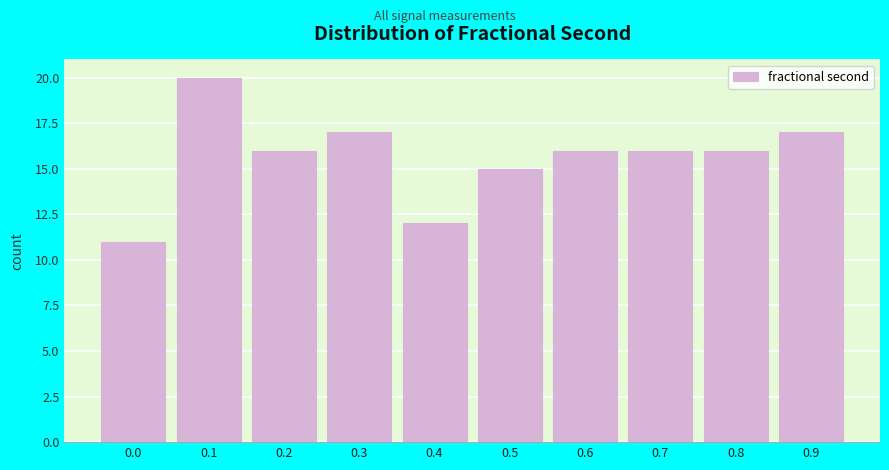

Reading left to right, extract all data points from this chart.

0.0=11	0.1=20	0.2=16	0.3=17	0.4=12	0.5=15	0.6=16	0.7=16	0.8=16	0.9=17